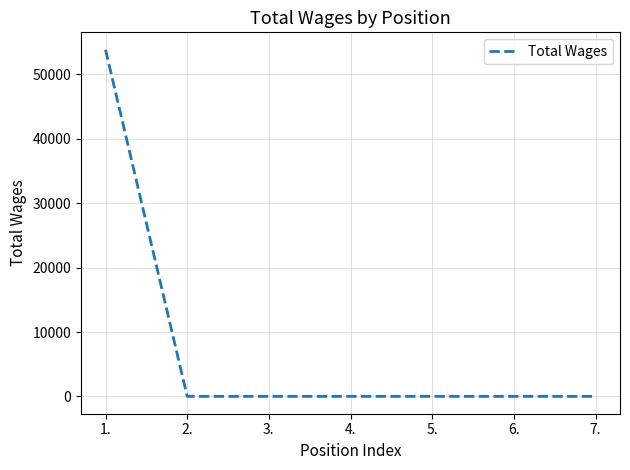

What is the maximum value shown in the chart?

53855